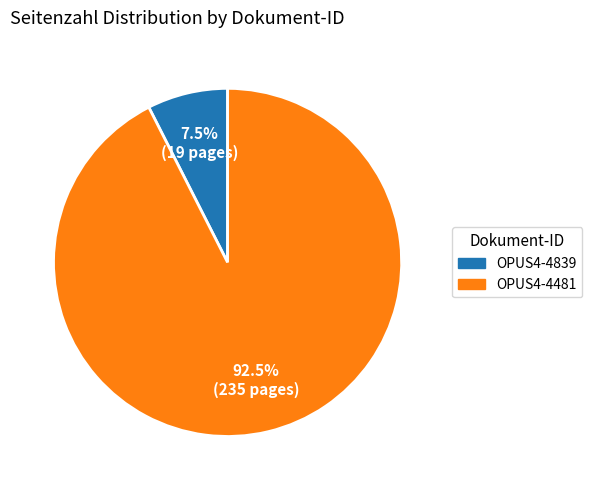

Which slice is the largest?

OPUS4-4481